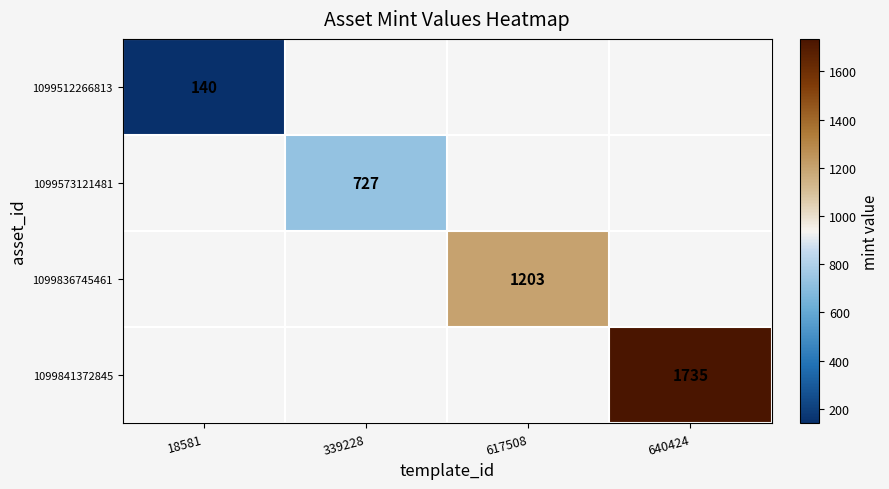

The 1099573121481 series shows 1279 at 339228. True or false?

False